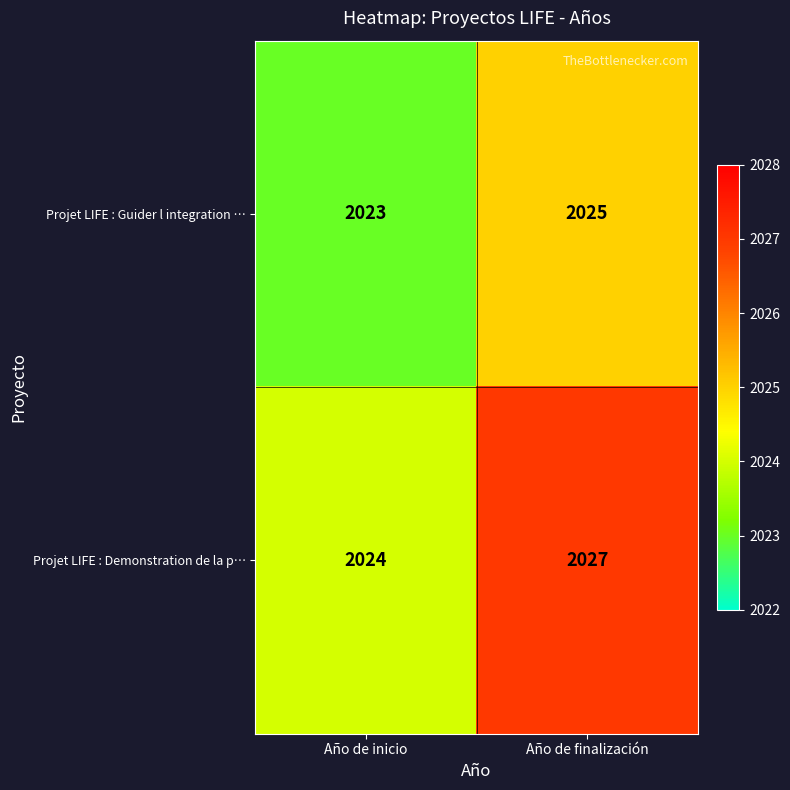

Reading left to right, list all the values displayed in this chart.

Projet LIFE : Guider l integration …: Año de inicio=2023	Año de finalización=2025
Projet LIFE : Demonstration de la p…: Año de inicio=2024	Año de finalización=2027